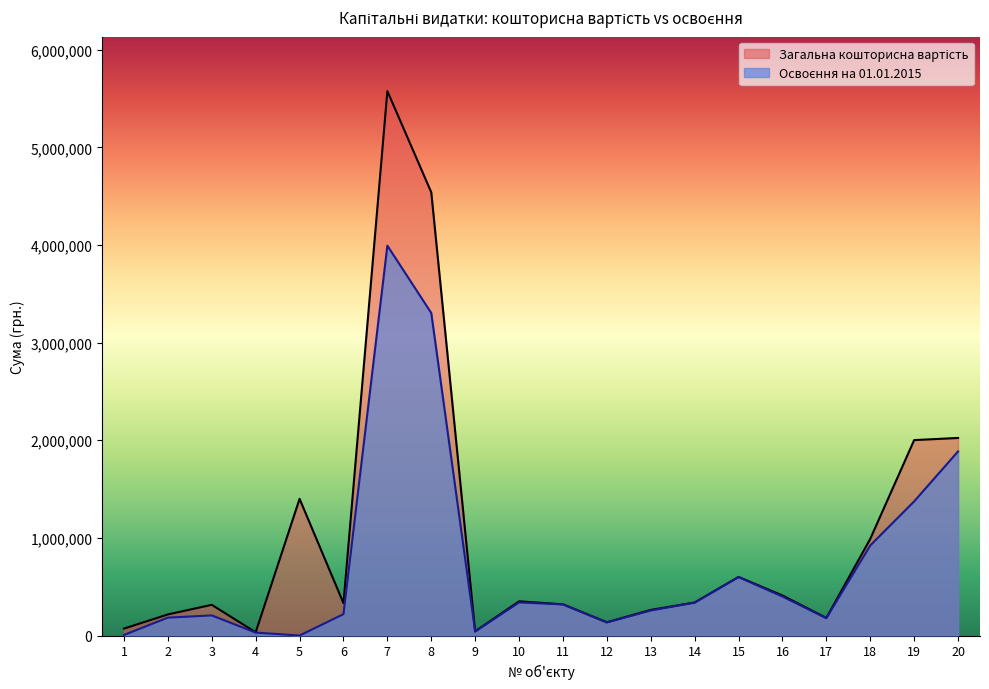

Reading right to left, list all the values displayed in this chart.

Загальна кошторисна вартість: 2023616.0	2001594.0	990000.0	180204.0	410000.0	600000.0	338126.0	262143.0	135510.0	319469.0	350176.0	43000.0	4539922.0	5576159.0	331356.0	1400000.0	33043.0	314515.0	215989.0	70850.0
Освоєння на 01.01.2015: 1885853.4	1374103.7	922284.0	177834.0	399271.0	598803.0	336904.0	256116.0	134690.4	319017.0	338675.0	41016.0	3303648.0	3993334.0	218816.4	0.0	30000.0	205914.0	183236.0	5575.8